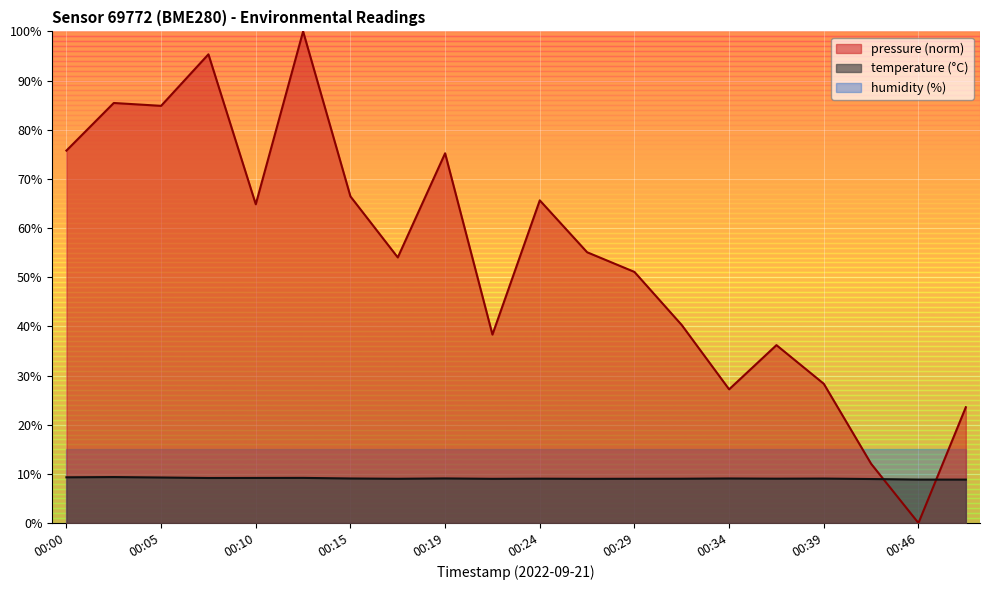

Reading left to right, transcribe all the data shown in this chart.

pressure: 00:00=75.8	00:02=85.4	00:05=84.9	00:07=95.3	00:10=64.8	00:12=100.0	00:15=66.4	00:17=54.0	00:19=75.2	00:22=38.3	00:24=65.6	00:27=55.1	00:29=51.1	00:32=40.3	00:34=27.2	00:36=36.2	00:39=28.3	00:41=12.0	00:46=0.0	00:49=23.6
temperature: 00:00=9.3	00:02=9.3	00:05=9.3	00:07=9.2	00:10=9.2	00:12=9.2	00:15=9.1	00:17=9.0	00:19=9.1	00:22=9.0	00:24=9.0	00:27=9.0	00:29=9.0	00:32=9.0	00:34=9.1	00:36=9.0	00:39=9.0	00:41=8.9	00:46=8.8	00:49=8.8